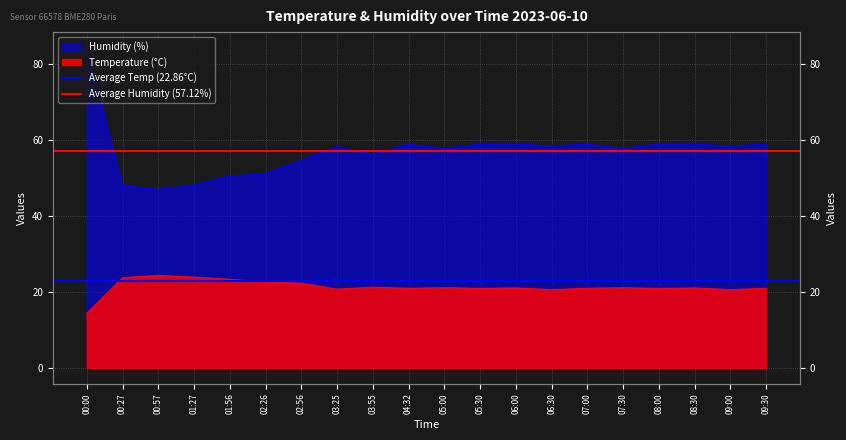

How many lines are shown in the chart?

2